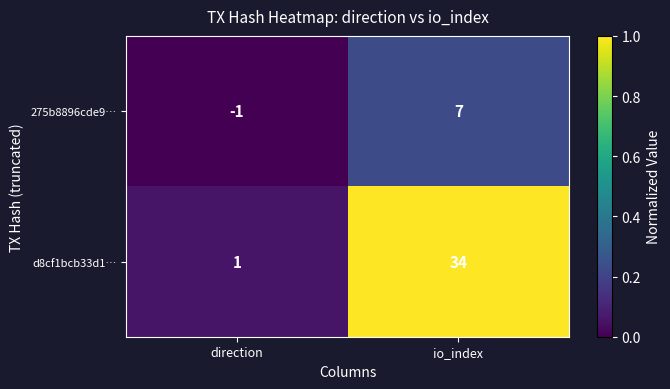

At how many categories does at least one series exceed 0?

2